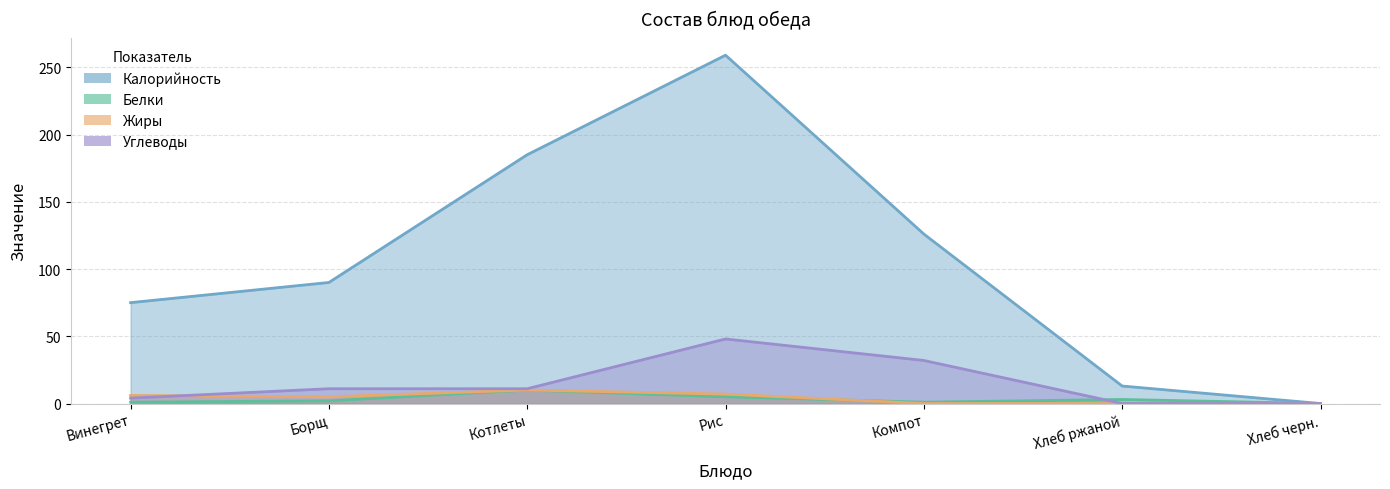

Which category has the lowest value in the Углеводы series?

Хлеб ржаной